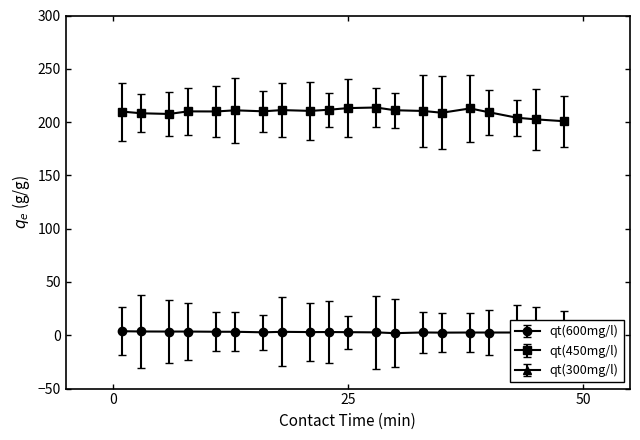

What is the value of the qt(450mg/l) point at the 7th from the left?

210.1